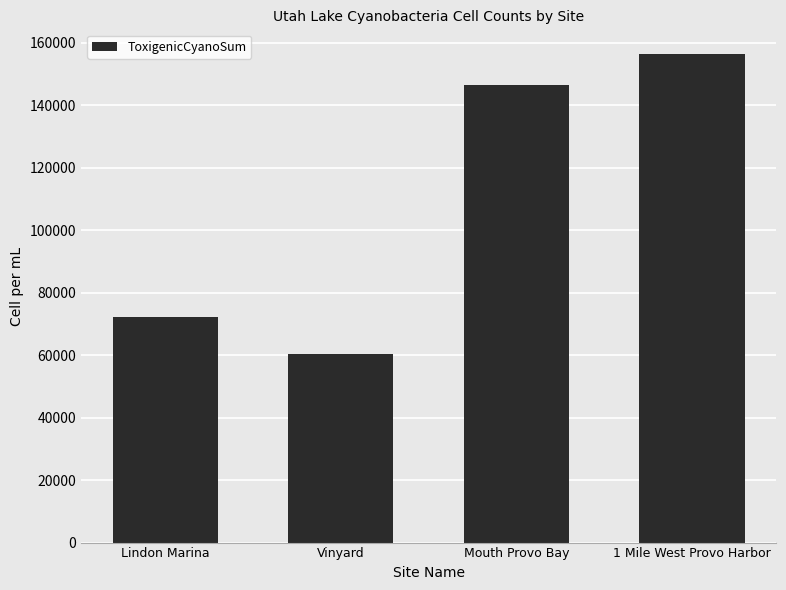

How many bars are there in total?

4